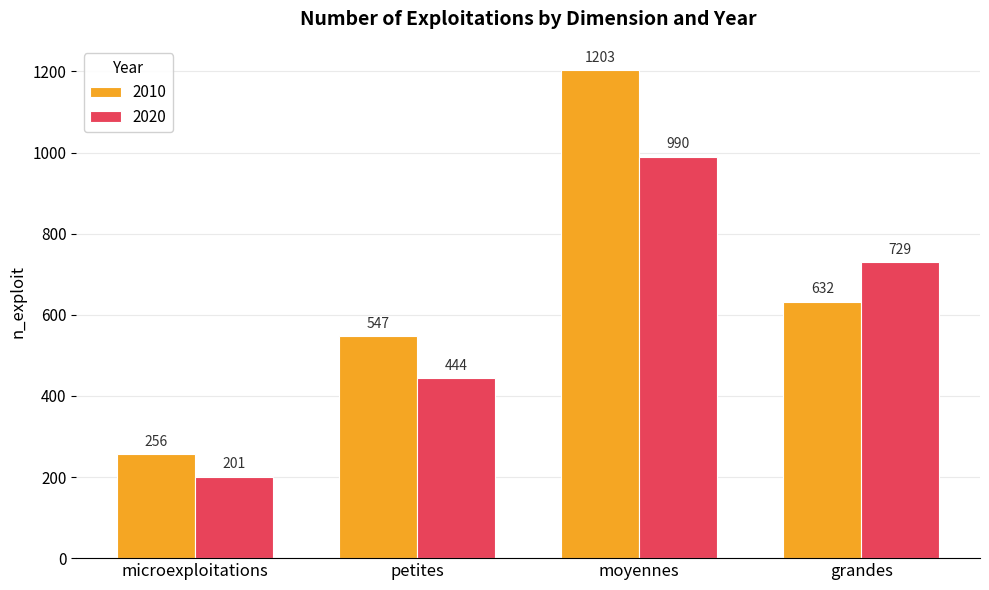

List the labels in order of 2020 value, largest first.

moyennes, grandes, petites, microexploitations